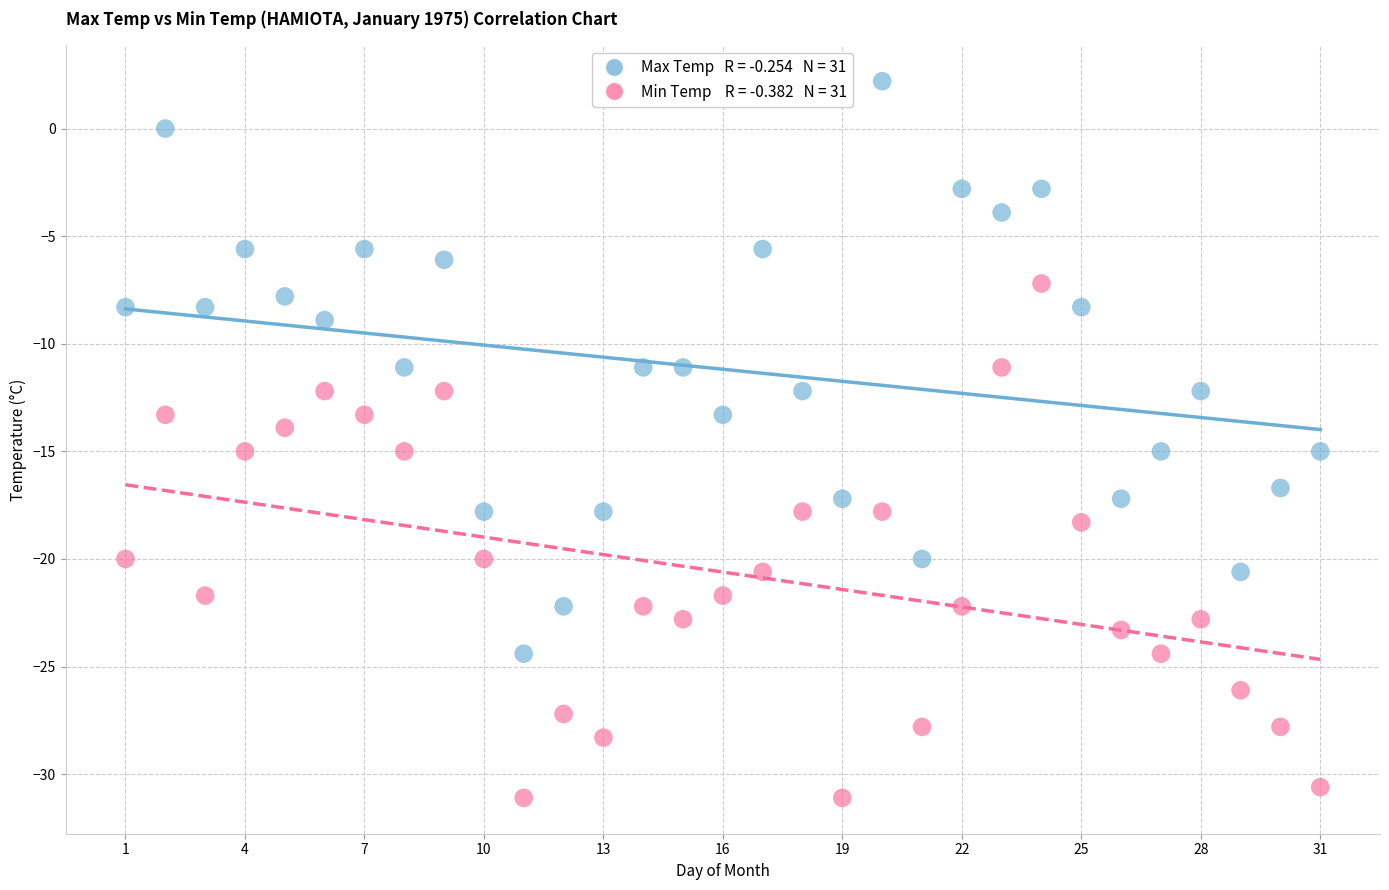

Across all data points, what is the range of Y values (max minus min)?

33.3